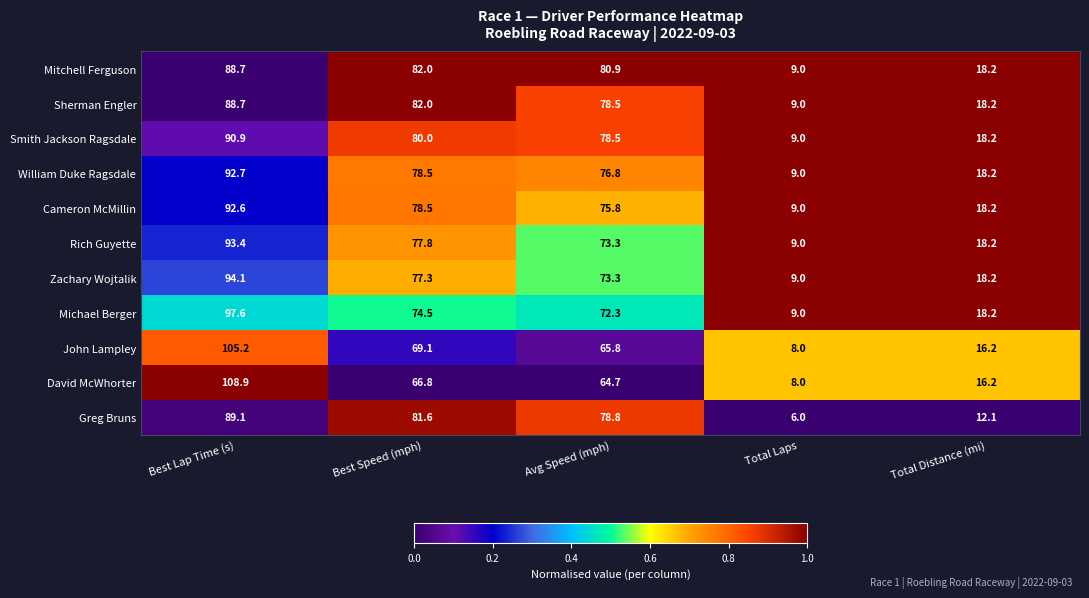

Is the value of Sherman Engler at Total Distance (mi) greater than the value of David McWhorter at Total Distance (mi)?

Yes